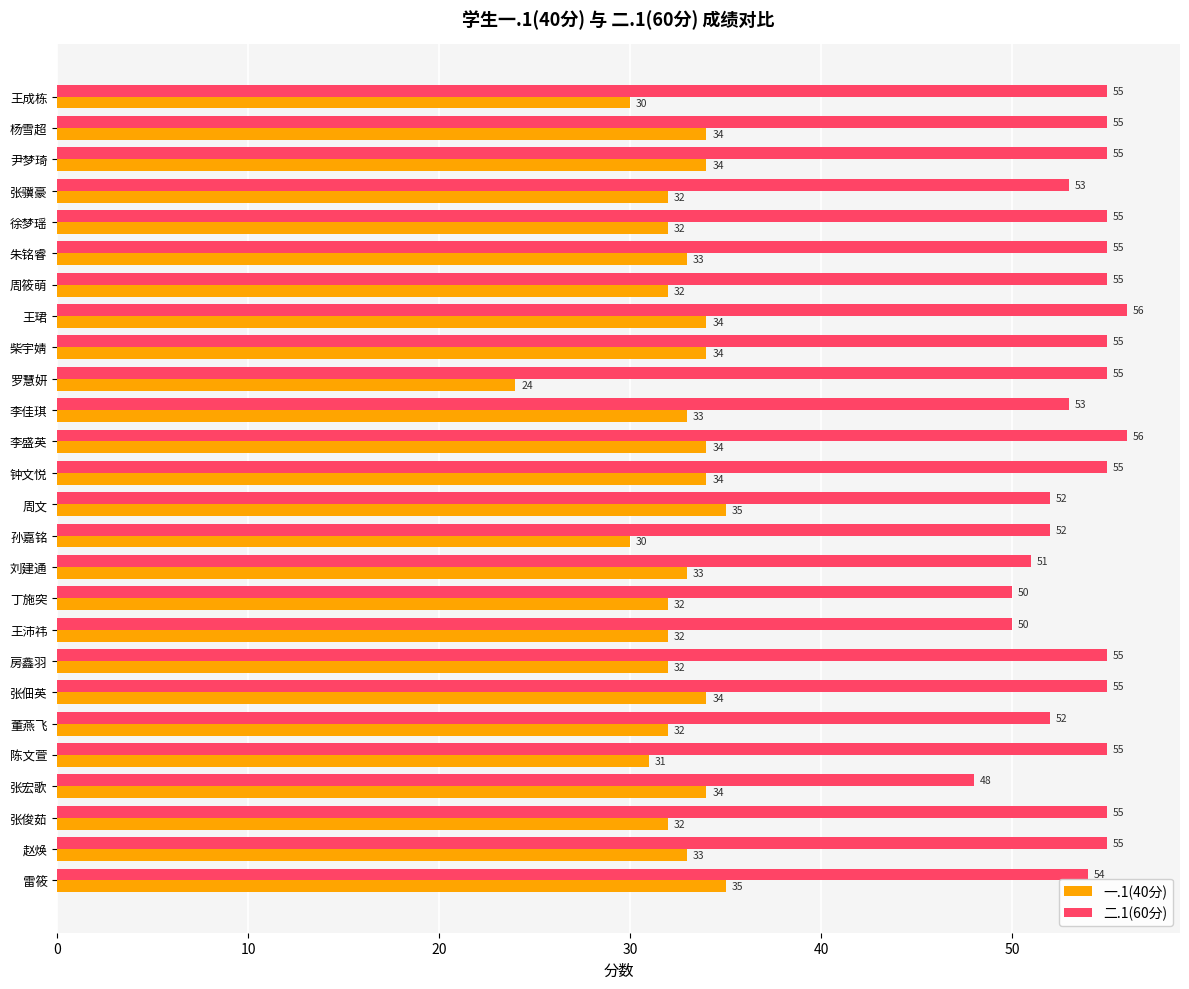

Rank the series at 柴宇婧 from lowest to highest value.

一.1(40分), 二.1(60分)